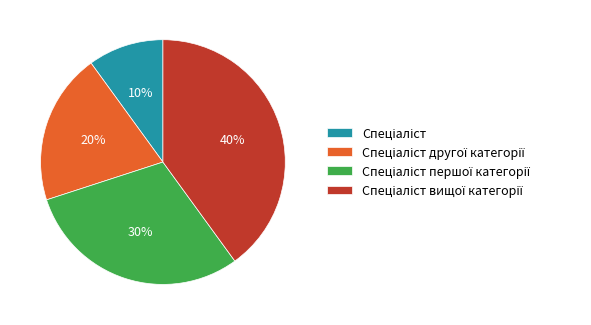

To the nearest percent, what is the difference between the largest and smallest slice percentages?

30%